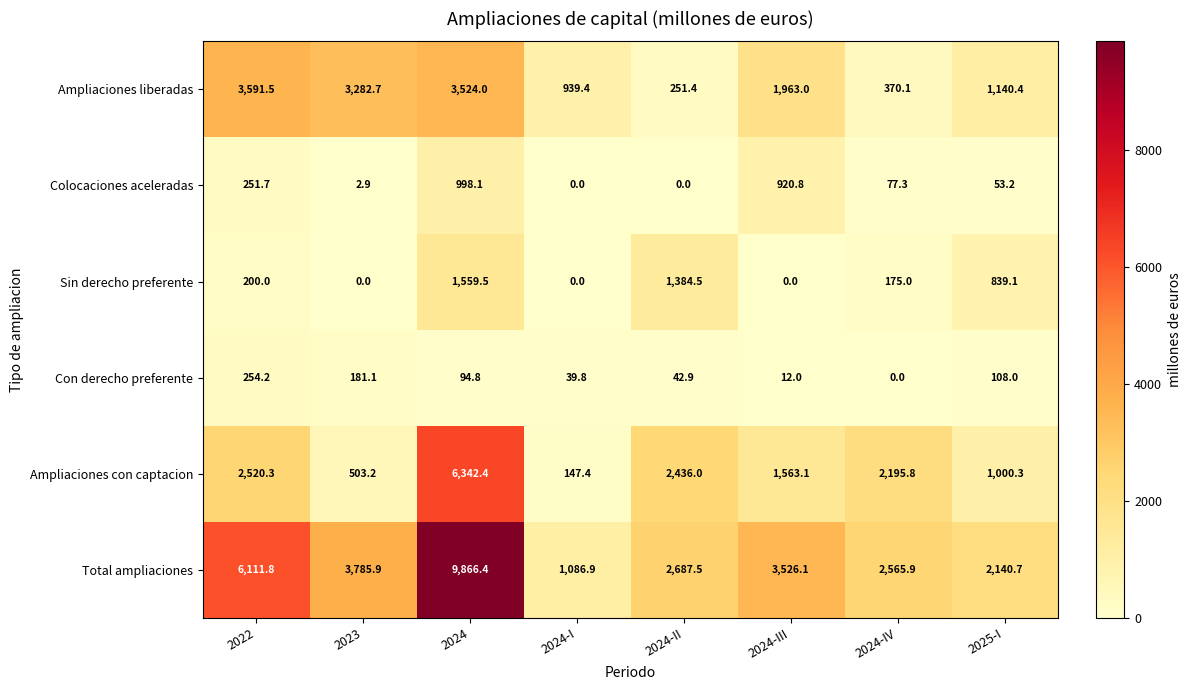

Is it true that Colocaciones aceleradas equals 920.8 at 2024-III?

True